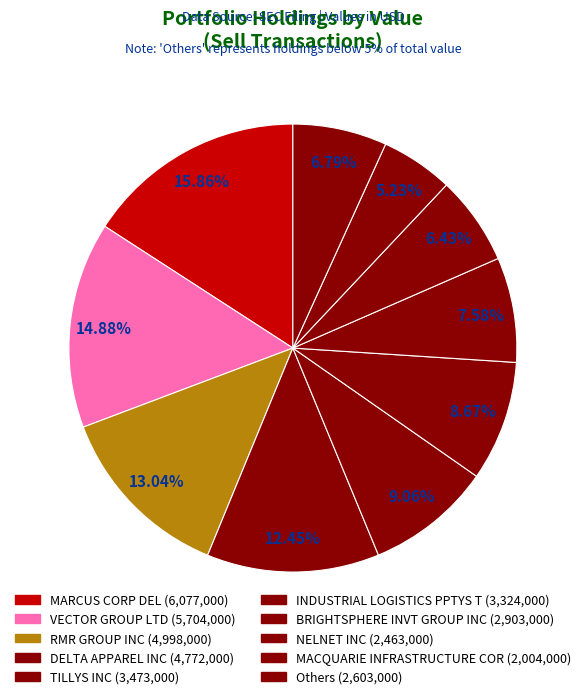

How many segments does this pie chart have?

10